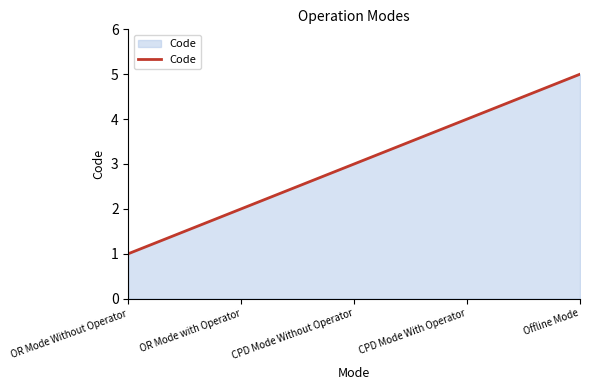

Reading left to right, extract all data points from this chart.

1	2	3	4	5